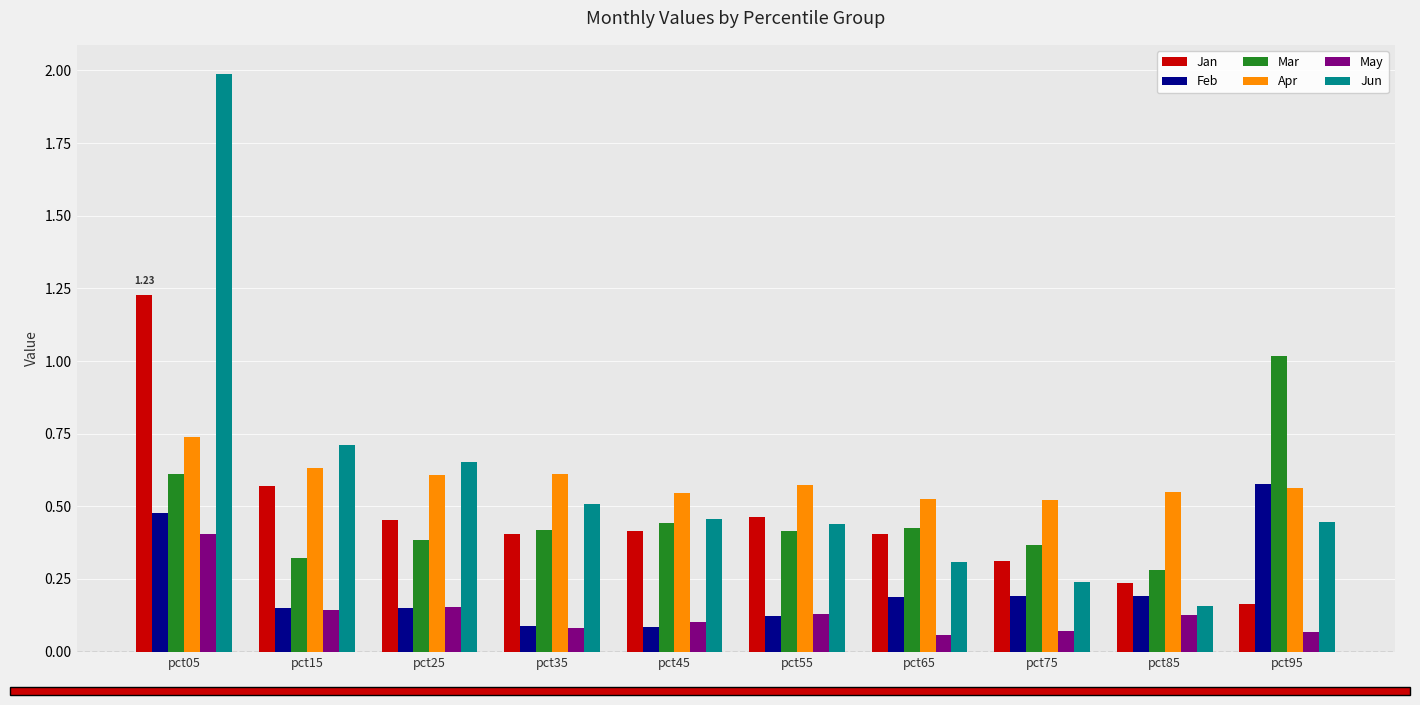

List the series in order of their peak value, highest first.

Jun, Jan, Mar, Apr, Feb, May